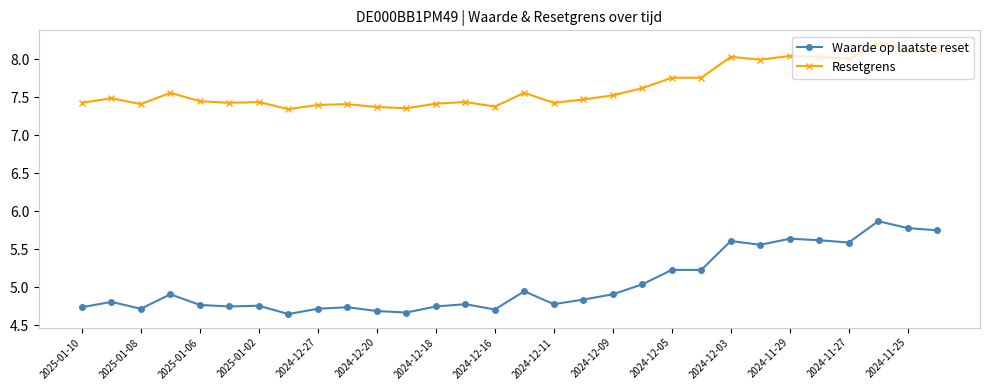

Rank the series by their maximum value, from highest to lowest.

Resetgrens, Waarde op laatste reset